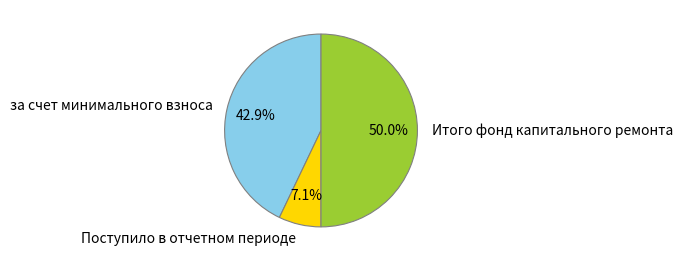

To the nearest percent, what percentage of the pie is Итого фонд капитального ремонта?

50%